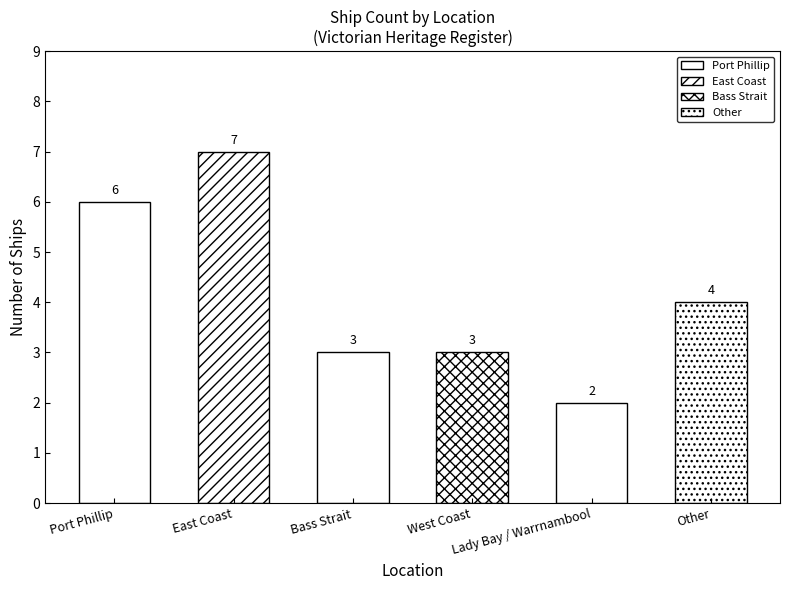

Does the chart contain any negative values?

No